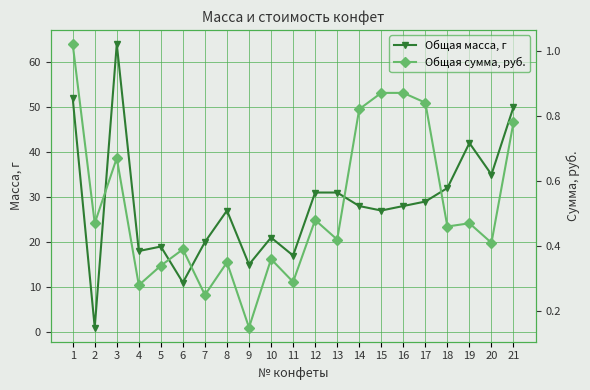

Where is Общая масса, г nearest to the value 32?

18